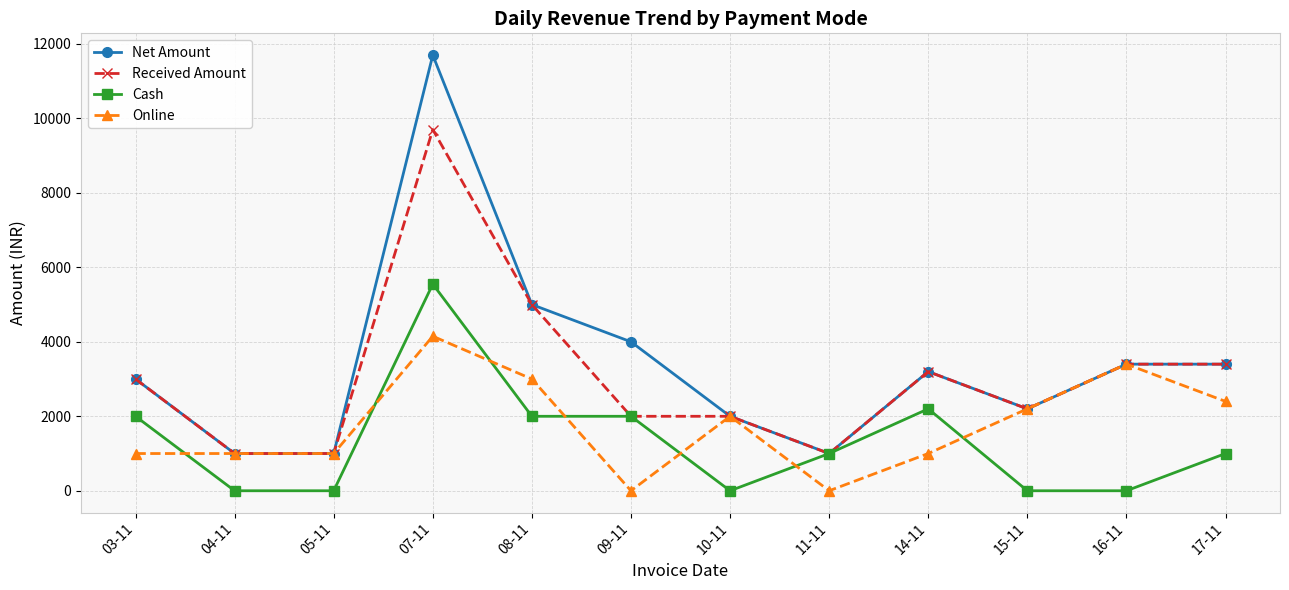

Is this an area chart (filled region under the line)?

No